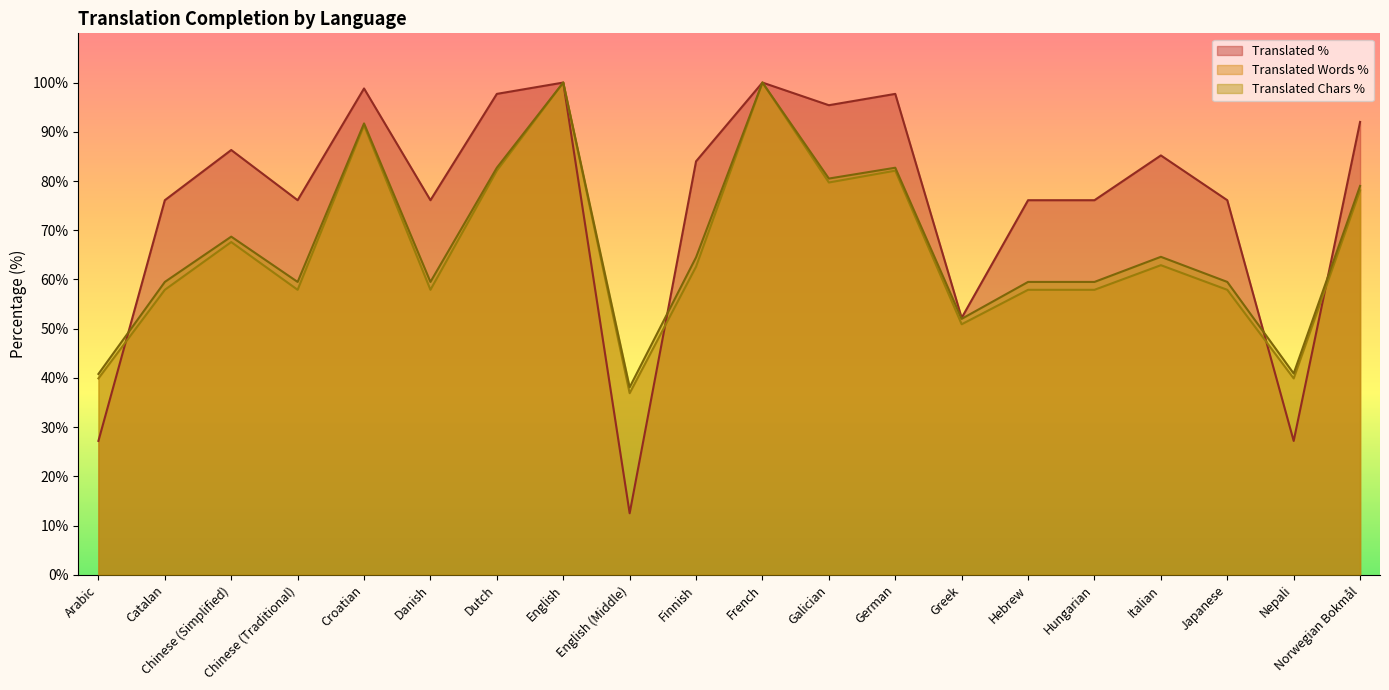

The value of translated_percent at Chinese (Traditional) is 41.9. True or false?

False